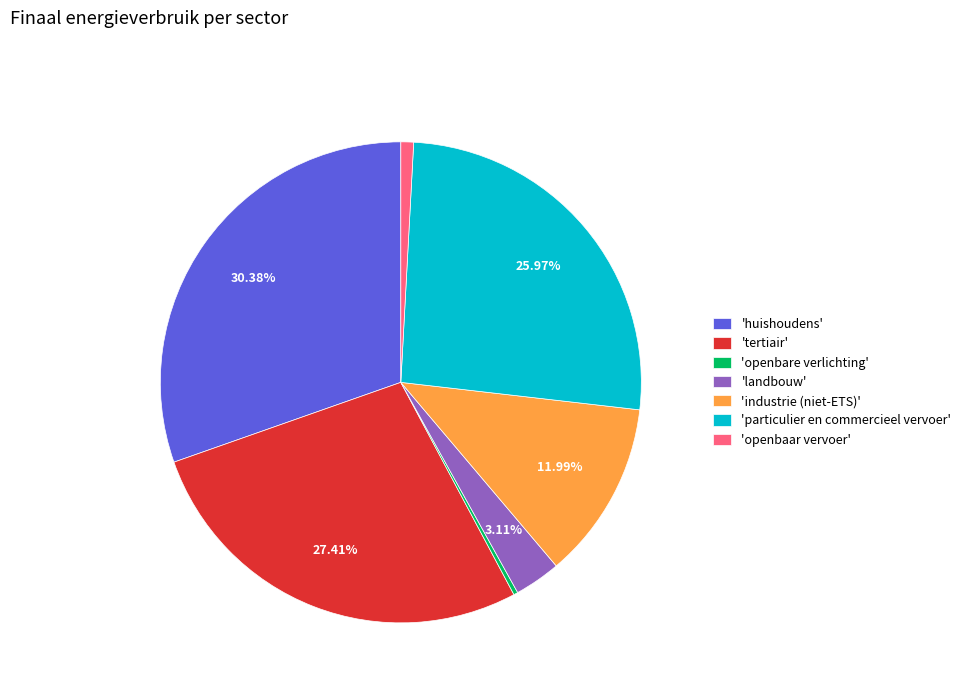

Is the sum of 'landbouw' and 'openbare verlichting' greater than half?

No